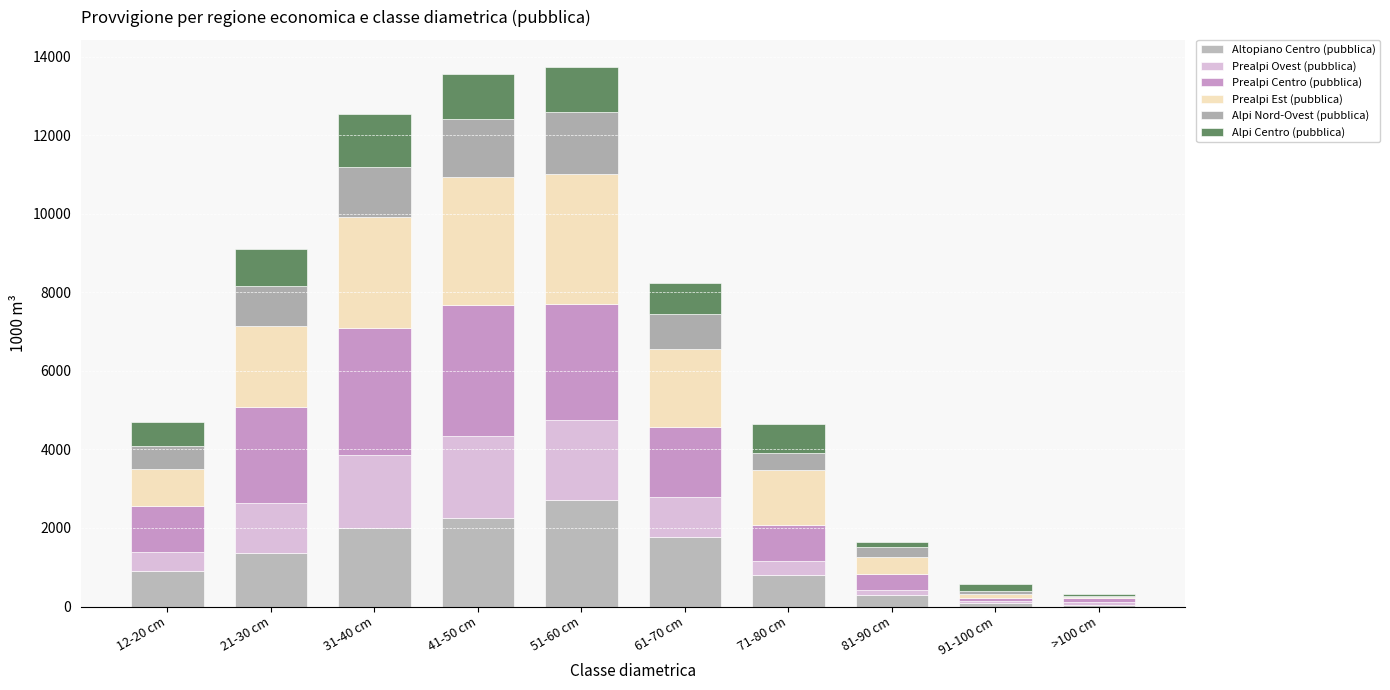

Rank the categories by Prealpi Est (pubblica) value from lowest to highest.

>100 cm, 91-100 cm, 81-90 cm, 12-20 cm, 71-80 cm, 61-70 cm, 21-30 cm, 31-40 cm, 41-50 cm, 51-60 cm